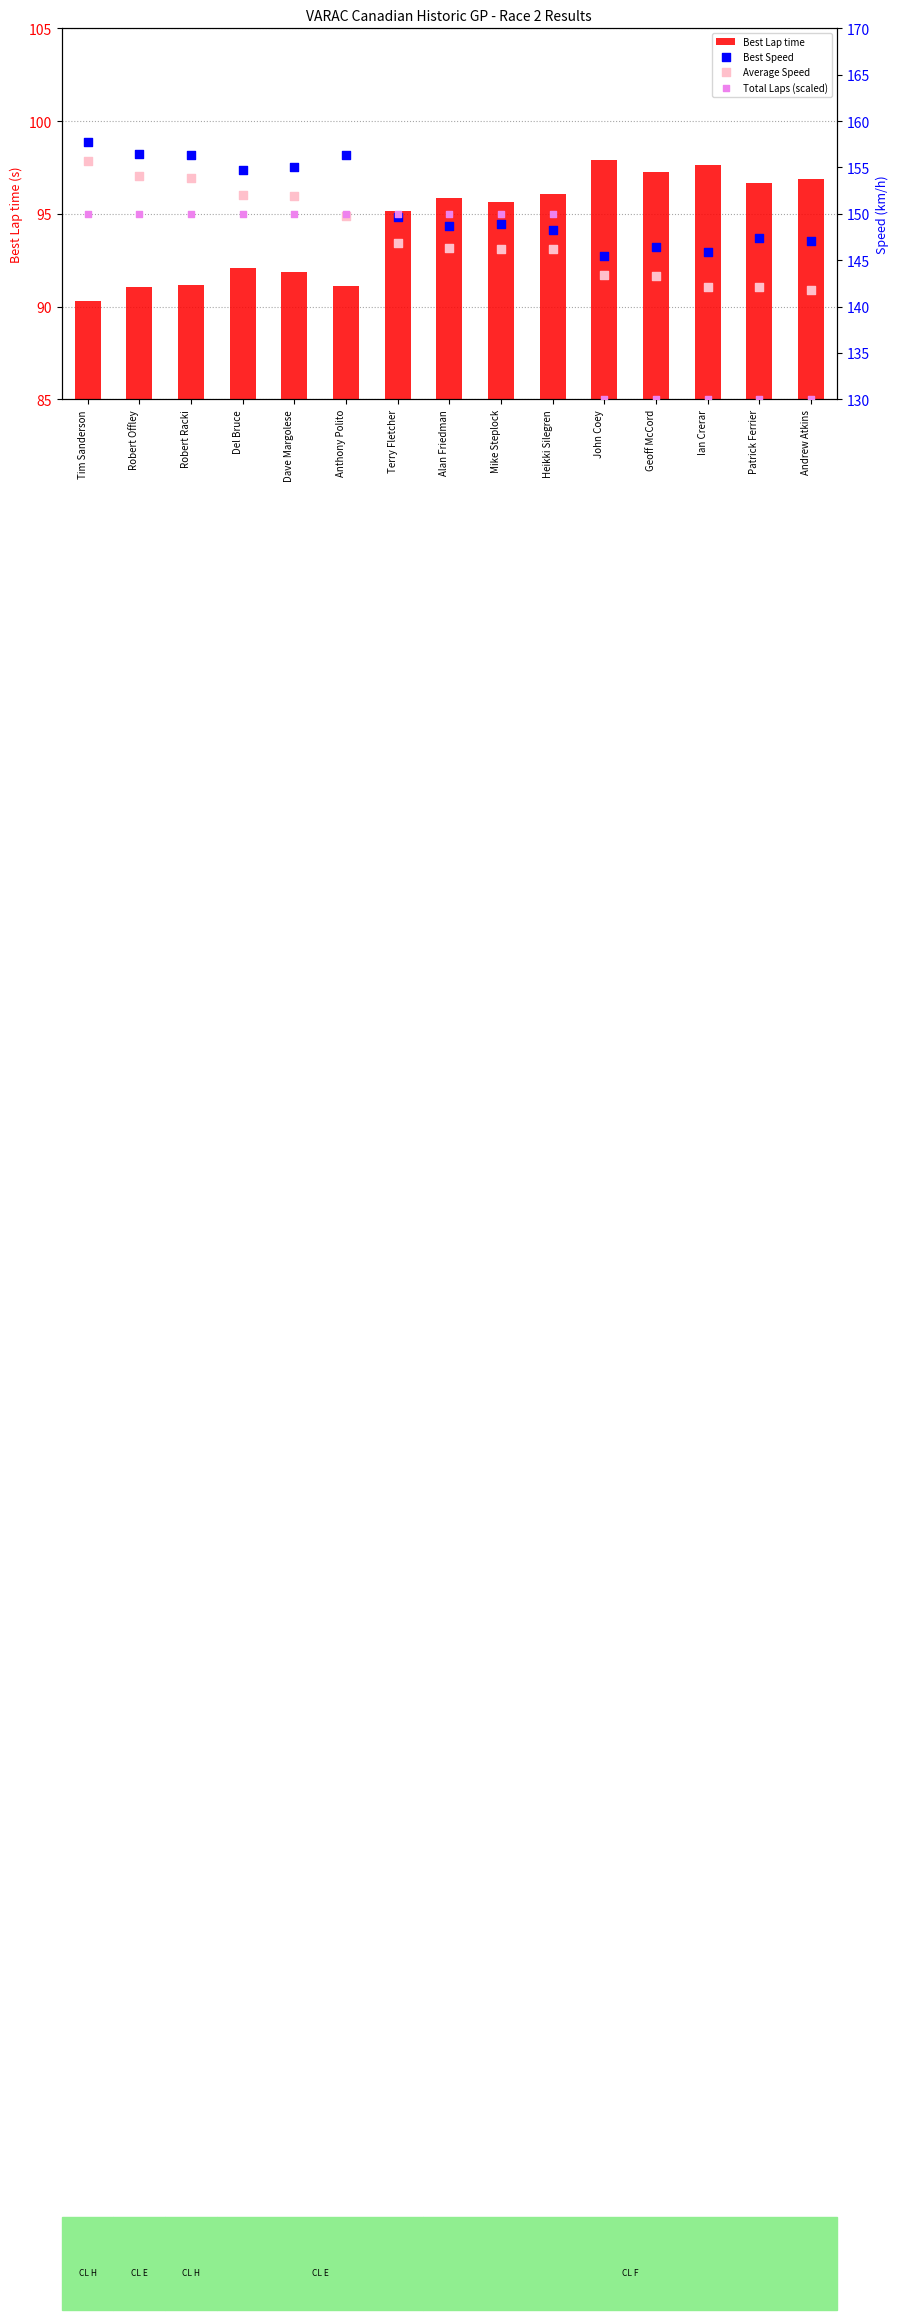

At how many categories does at least one series exceed 146?

13